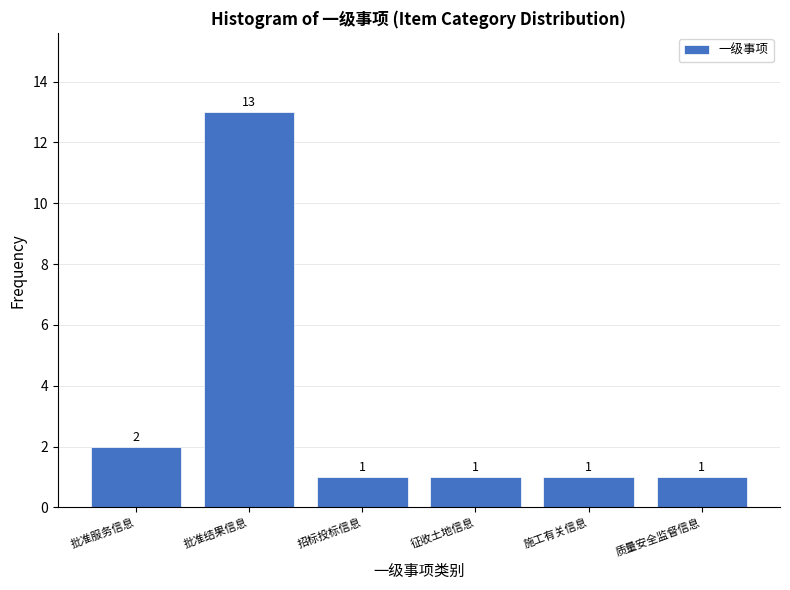

Reading left to right, transcribe all the data shown in this chart.

2	13	1	1	1	1